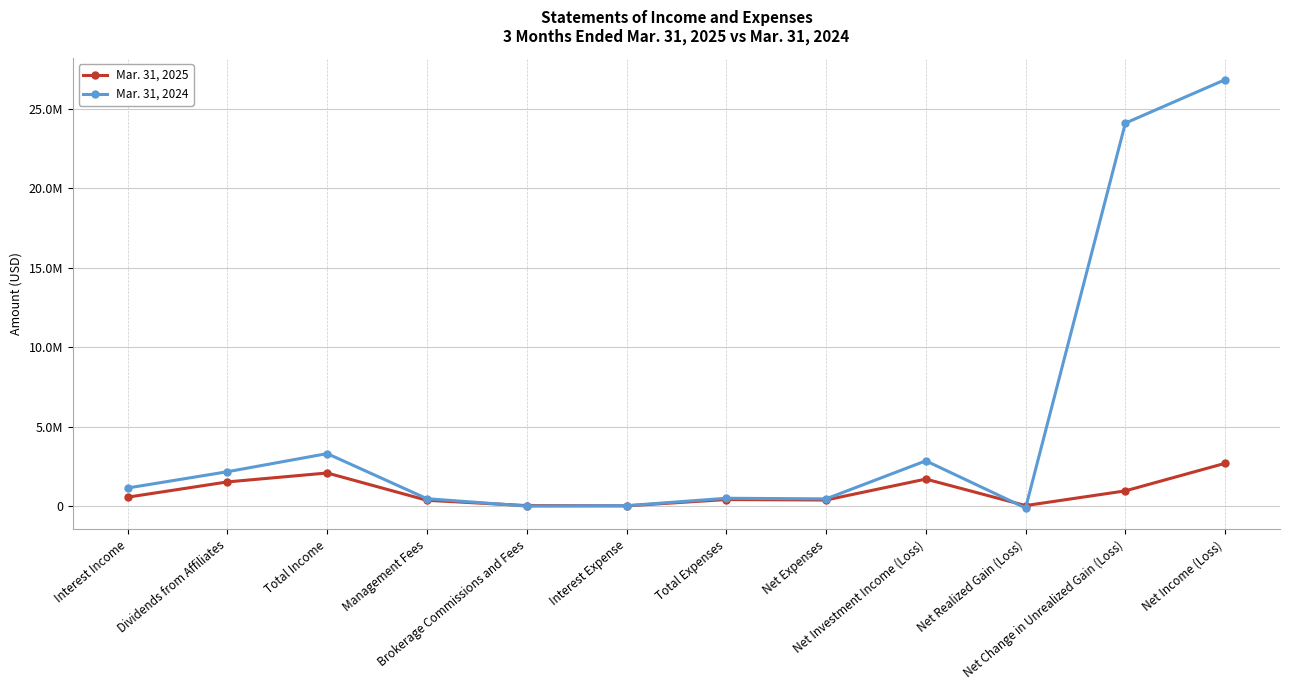

True or false: Mar. 31, 2025 has more than 2 points higher than both neighbors.

True